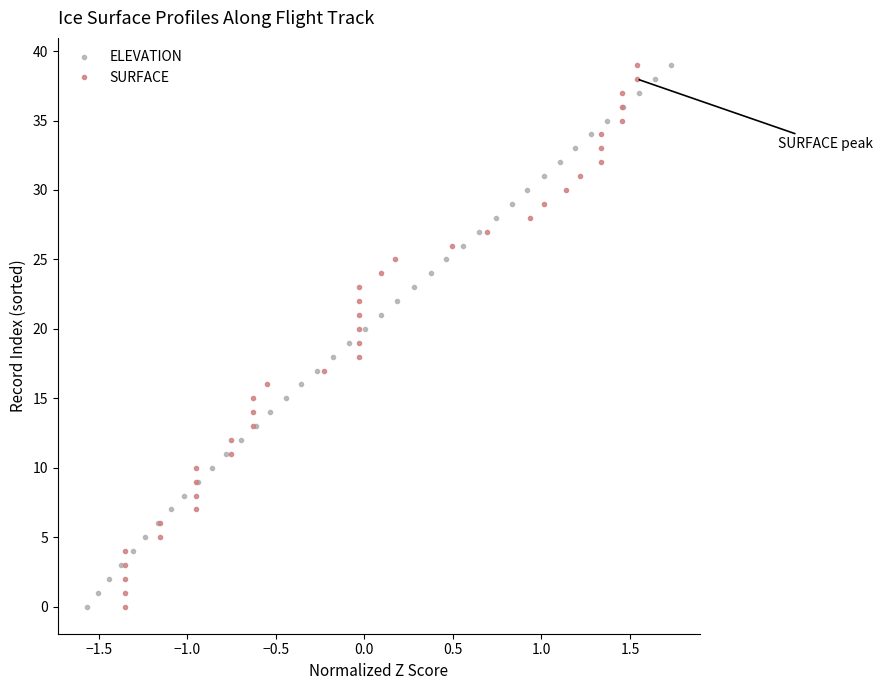

Which series has the widest spread of values?

ELEVATION